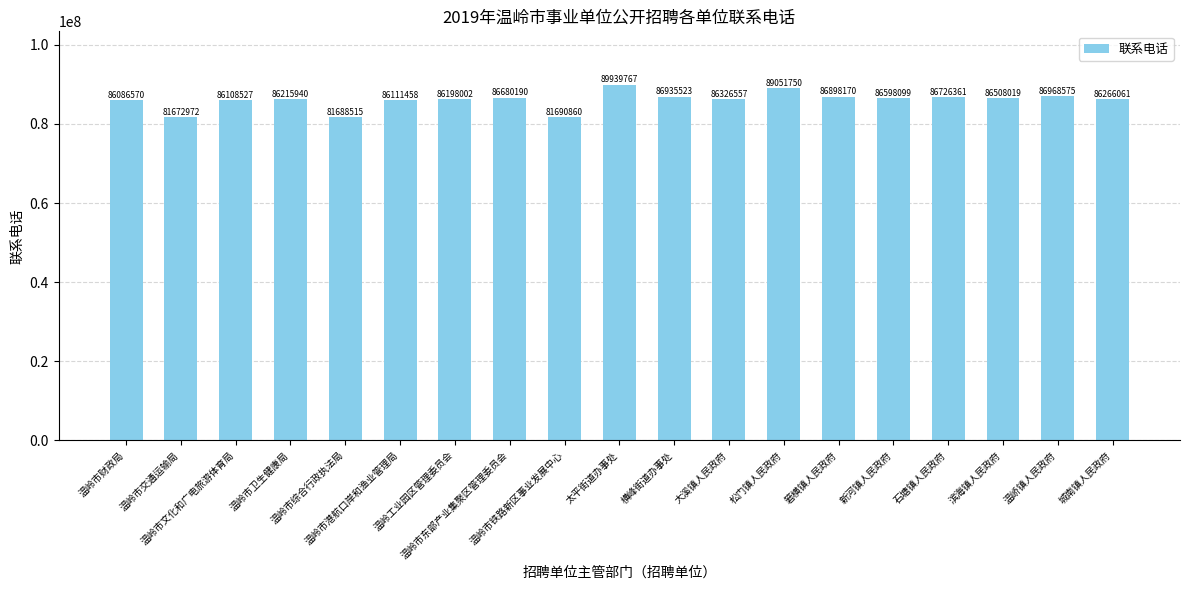

Reading right to left, extract all data points from this chart.

86266061	86968575	86508019	86726361	86598099	86898170	89051750	86326557	86935523	89939767	81690860	86680190	86198002	86111458	81688515	86215940	86108527	81672972	86086570